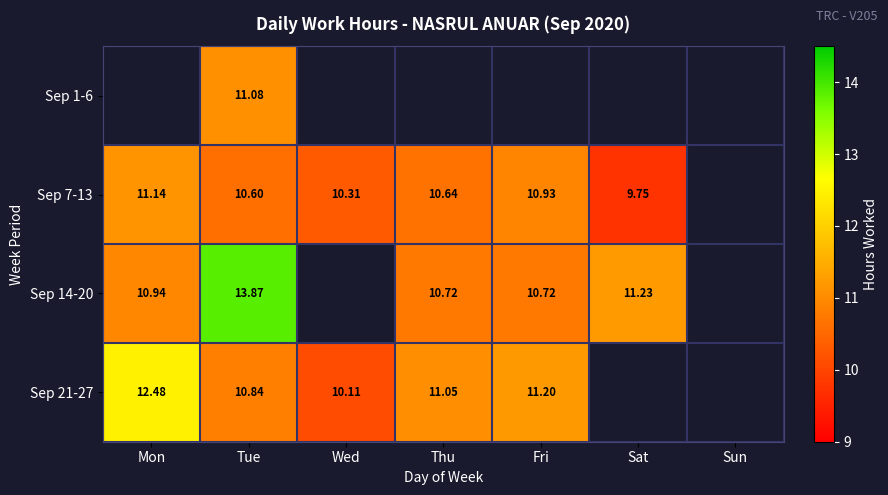

Is the value of Sep 21-27 at Fri greater than the value of Sep 1-6 at Tue?

Yes